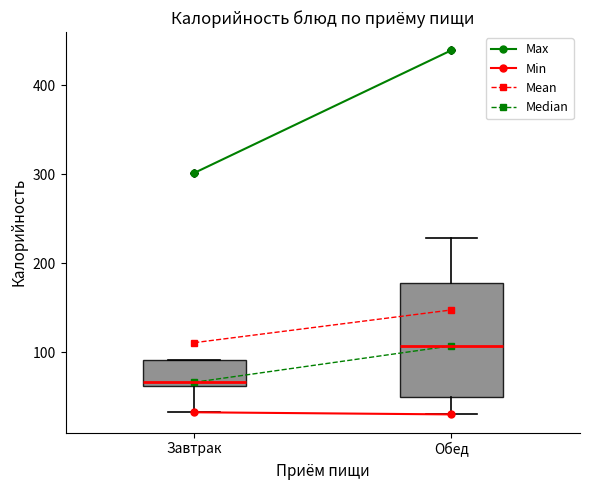

Reading left to right, read every box against the y-axis: the position of its median line, the range the box covers, and the ends of its whiskers. The values are not printed on the chart, so give them approximately, as read against the axis.

Завтрак: median 70, box 60 to 90, whiskers 30 to 90
Обед: median 110, box 50 to 180, whiskers 30 to 230